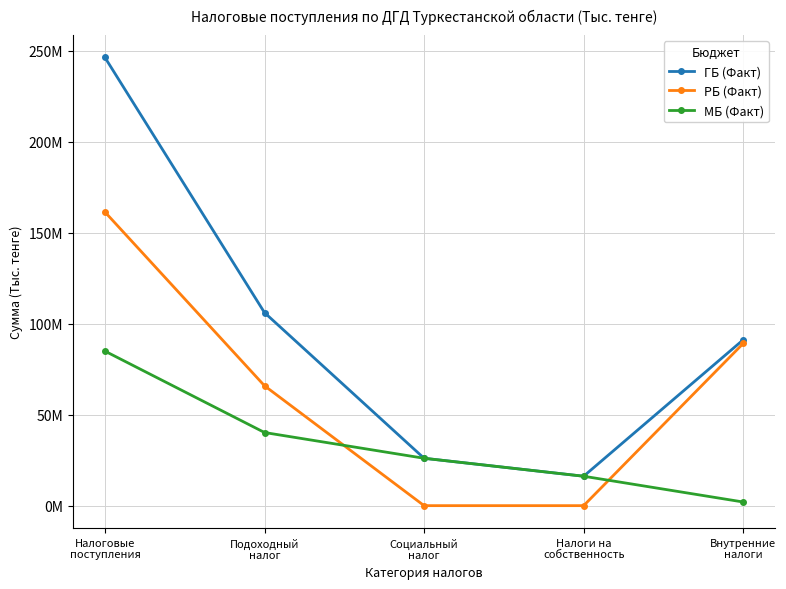

After their last crossing, which series has the higher values: РБ (Факт) or МБ (Факт)?

РБ (Факт)